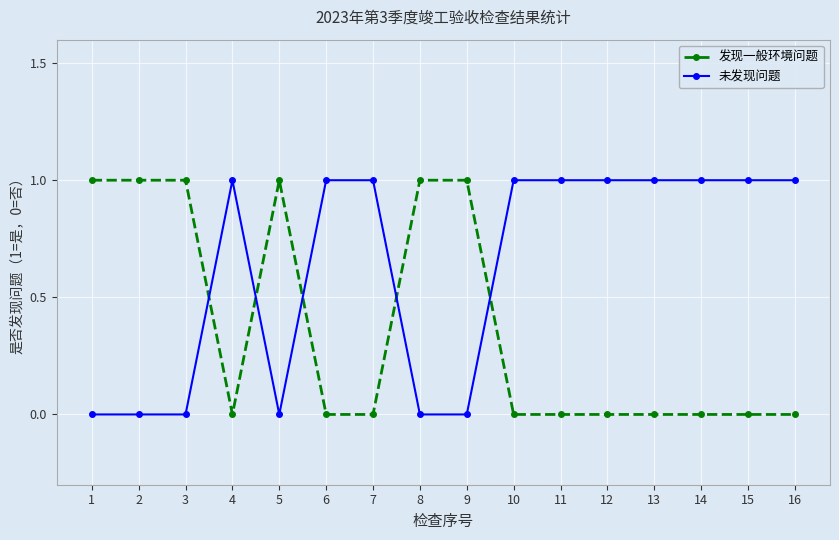

Which series has the largest total across all categories?

未发现问题